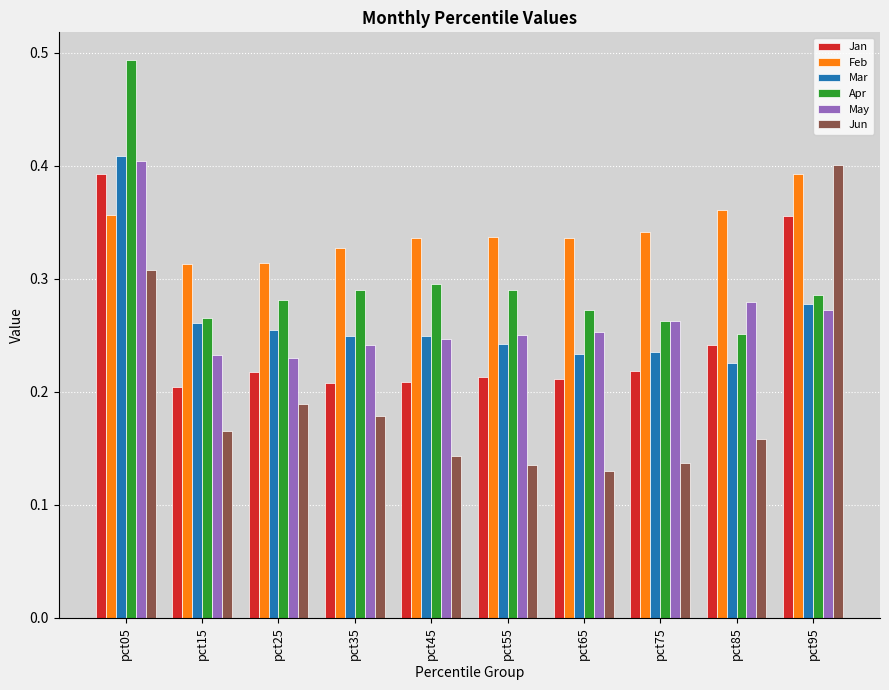

Is it true that May equals 0.3 at pct25?

False